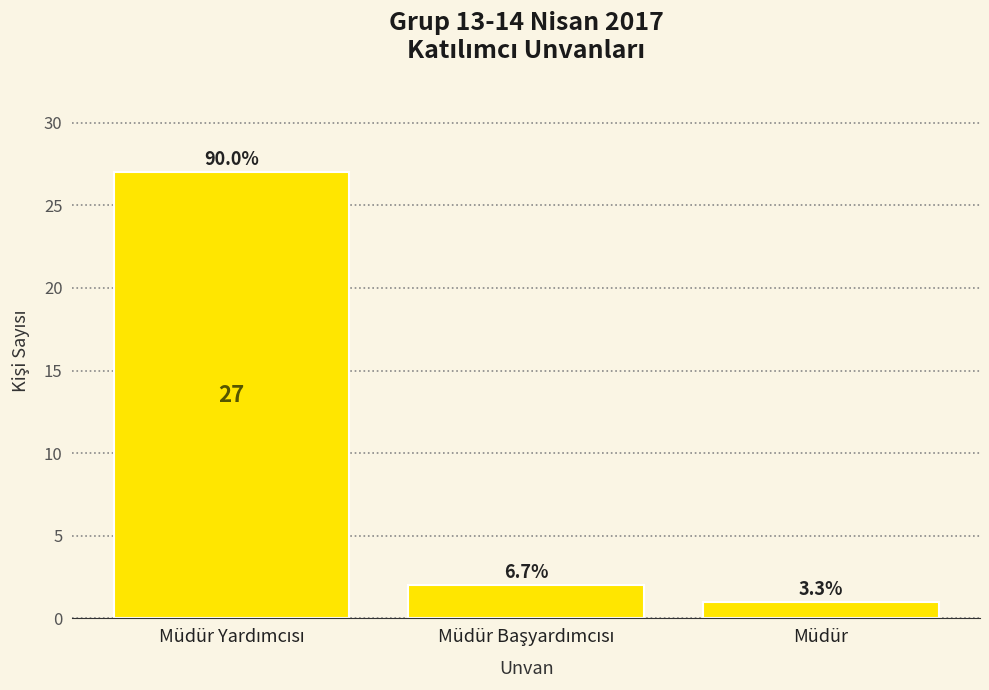

What is the maximum value shown in the chart?

27